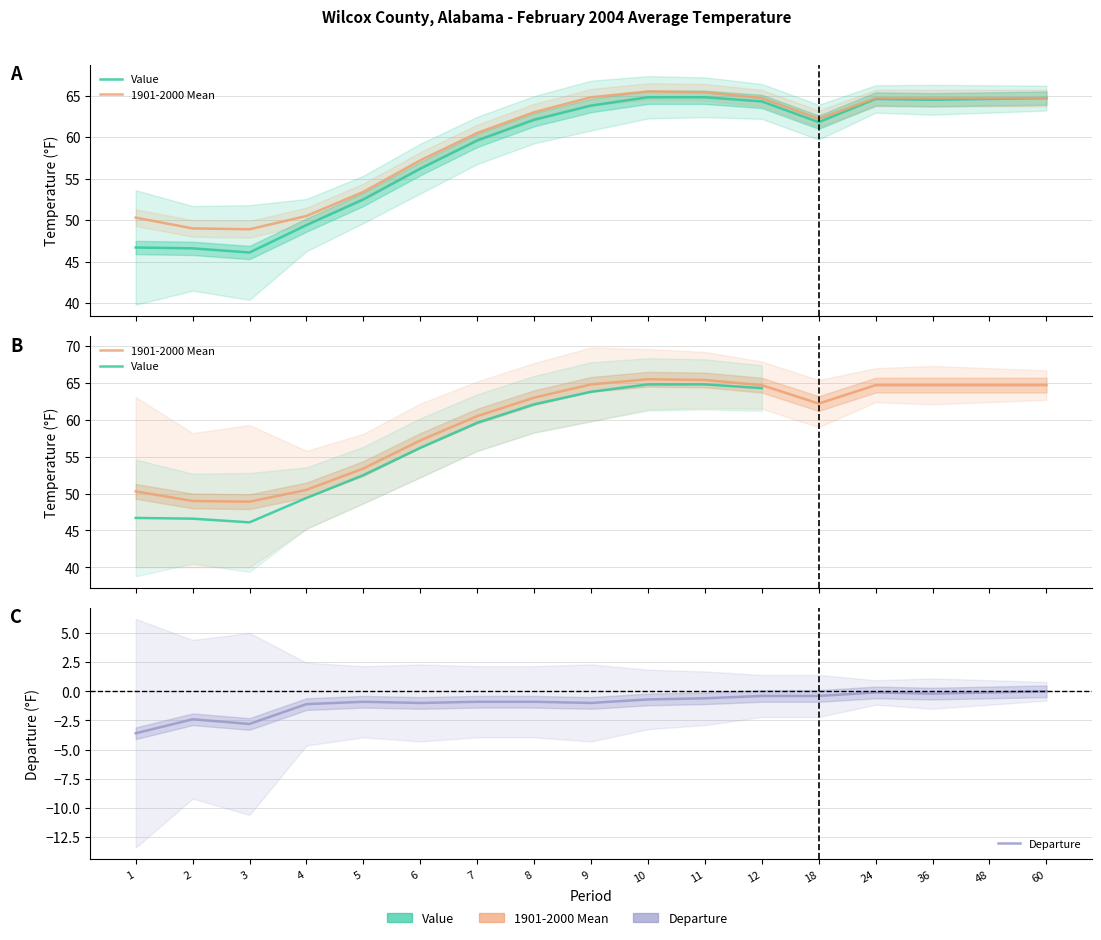

Reading left to right, transcribe all the data shown in this chart.

Value: 1=46.7	2=46.6	3=46.1	4=49.4	5=52.5	6=56.2	7=59.6	8=62.1	9=63.8	10=64.8	11=64.8	12=64.3	18=61.8	24=64.6	36=64.5	48=64.6	60=64.7
1901-2000 Mean: 1=50.3	2=49.0	3=48.9	4=50.5	5=53.4	6=57.2	7=60.5	8=63.0	9=64.8	10=65.5	11=65.4	12=64.7	18=62.2	24=64.7	36=64.7	48=64.7	60=64.7
Departure: 1=-3.6	2=-2.4	3=-2.8	4=-1.1	5=-0.9	6=-1.0	7=-0.9	8=-0.9	9=-1.0	10=-0.7	11=-0.6	12=-0.4	18=-0.4	24=-0.1	36=-0.2	48=-0.1	60=0.0